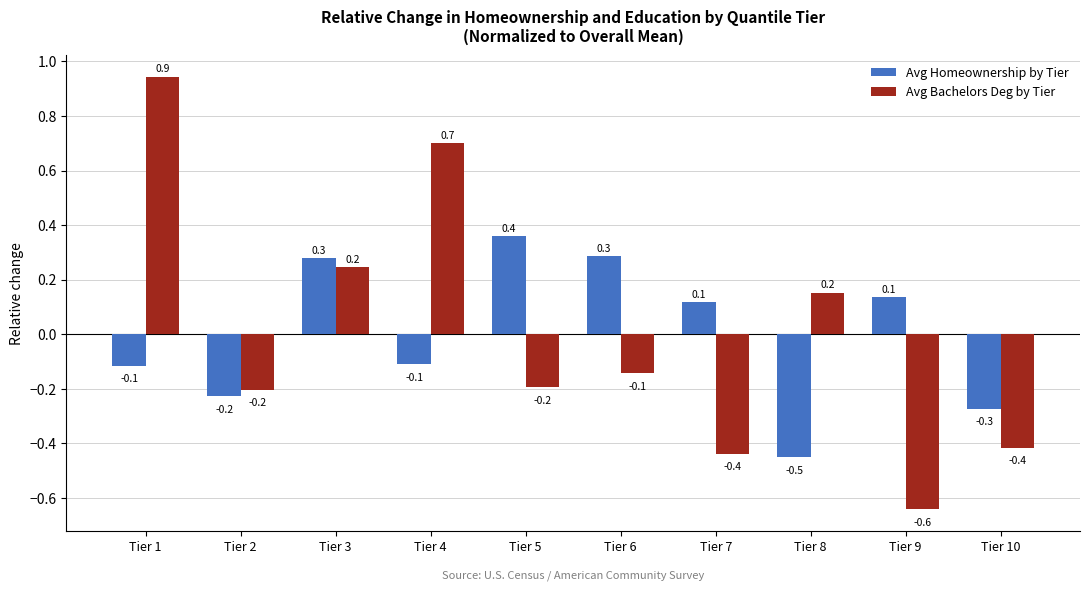

The value of Avg Homeownership by Tier at Tier 6 is 0.3. True or false?

True